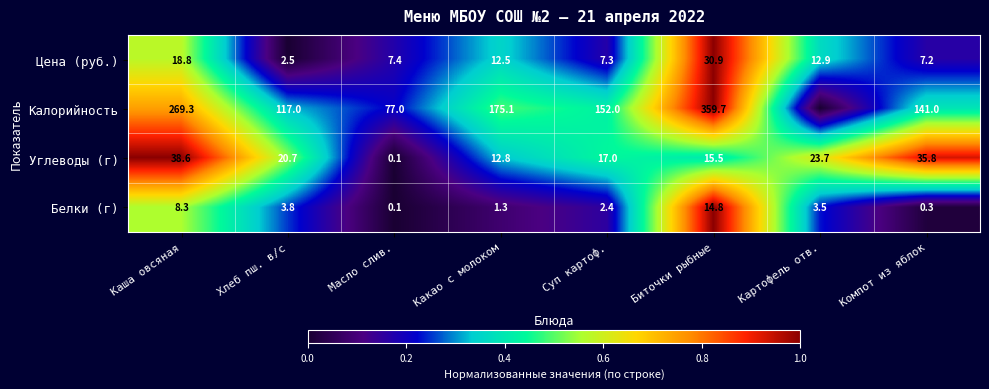

What is the sum of the Белки (г) values at Суп картоф. and Биточки рыбные?

17.2